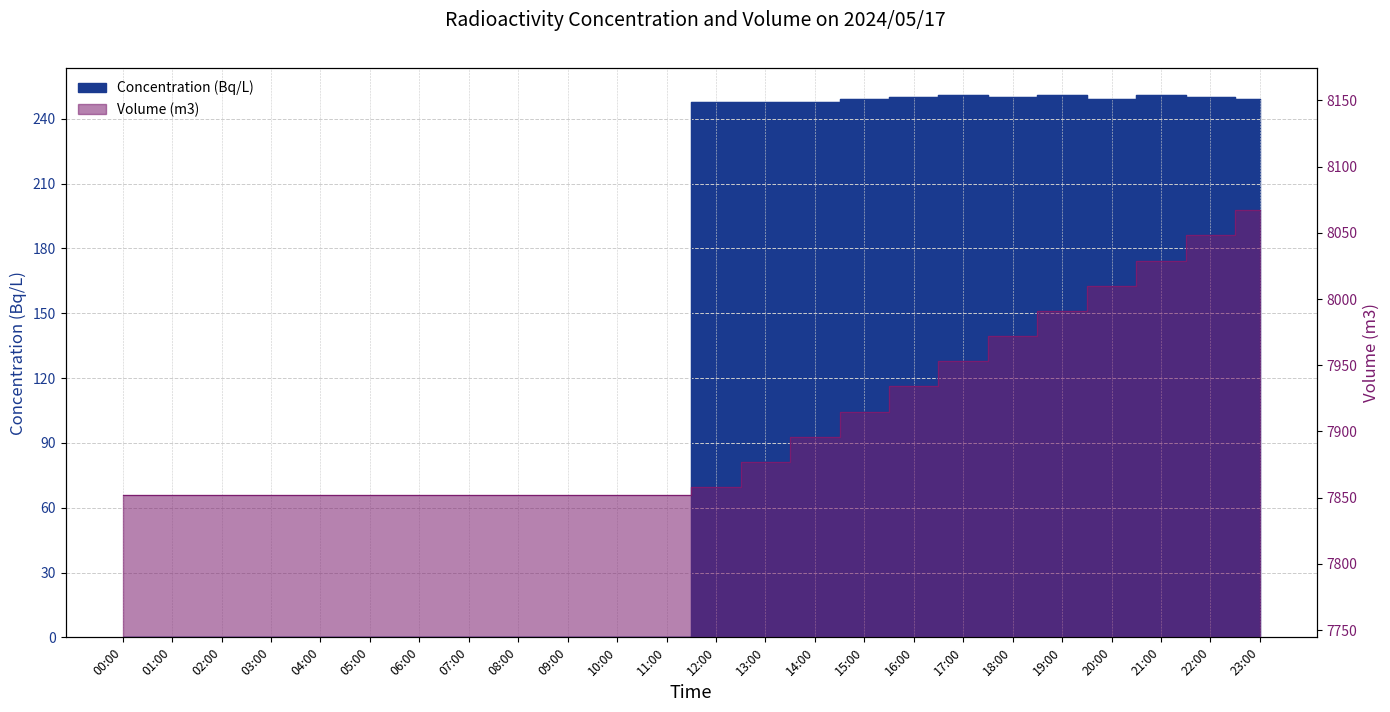

How many data points in Concentration (Bq/L) are above 248?

9